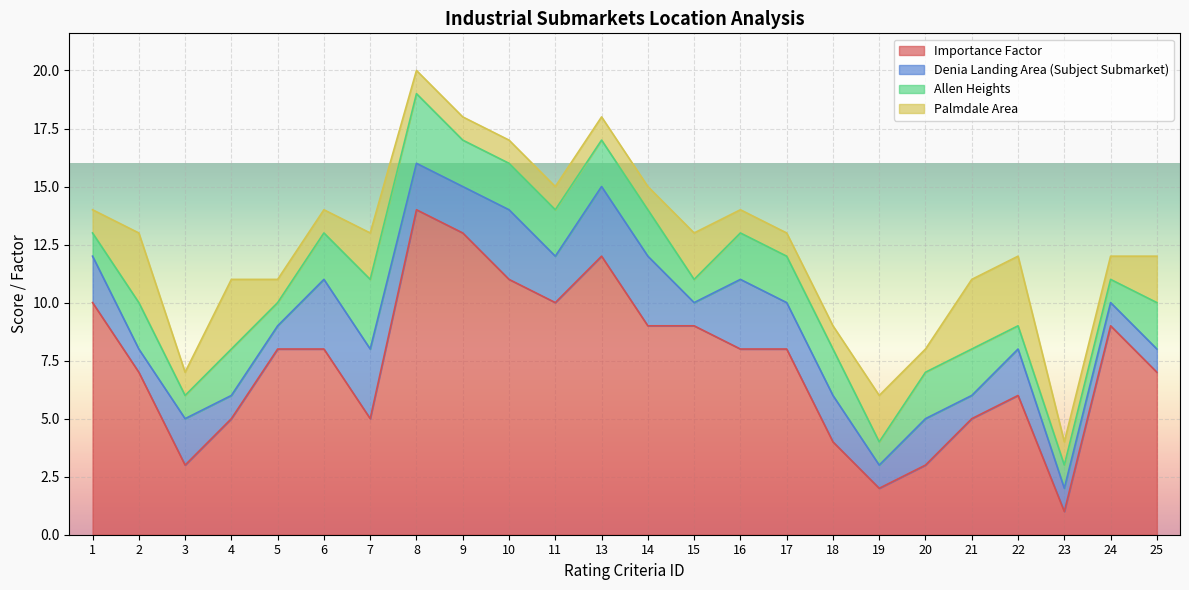

Read the Palmdale Area value at 6.

1